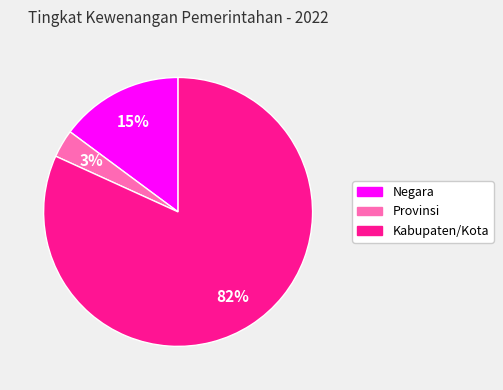

Is the sum of Negara and Kabupaten/Kota greater than half?

Yes